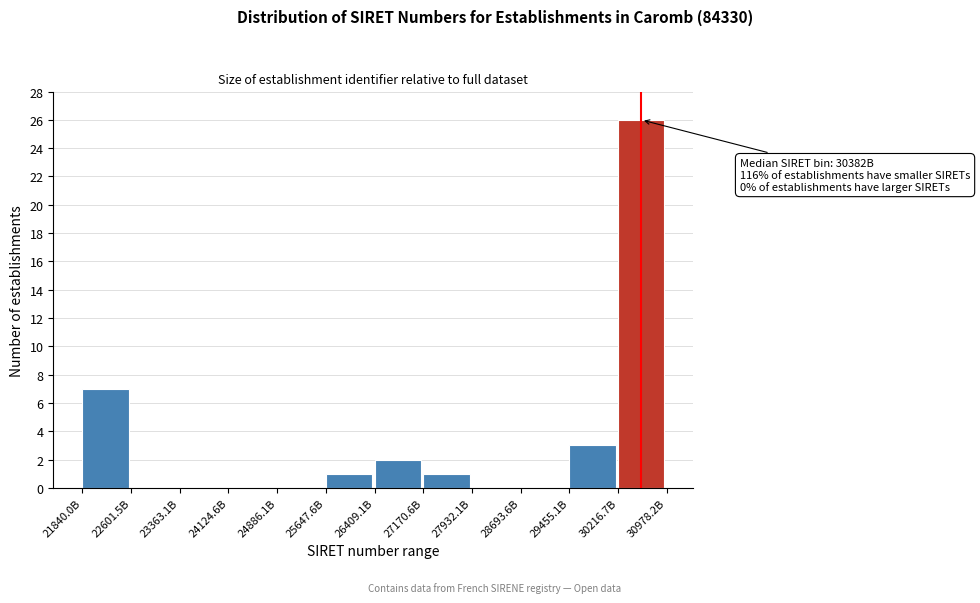

Reading left to right, transcribe all the data shown in this chart.

21840.0B=7	22601.5B=0	23363.1B=0	24124.6B=0	24886.1B=0	25647.6B=1	26409.1B=2	27170.6B=1	27932.1B=0	28693.6B=0	29455.1B=3	30216.7B=26